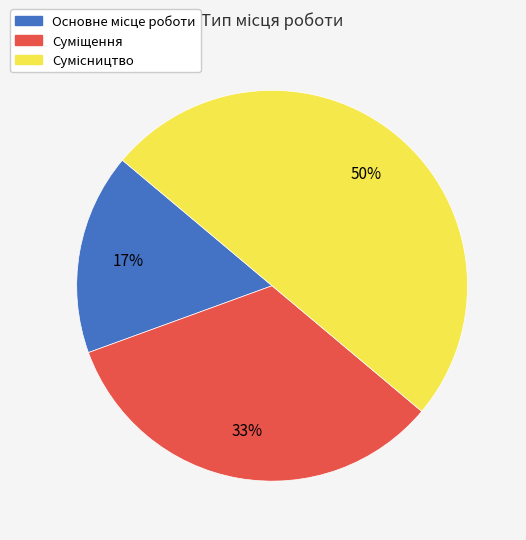

To the nearest percent, what is the difference between the largest and smallest slice percentages?

33%